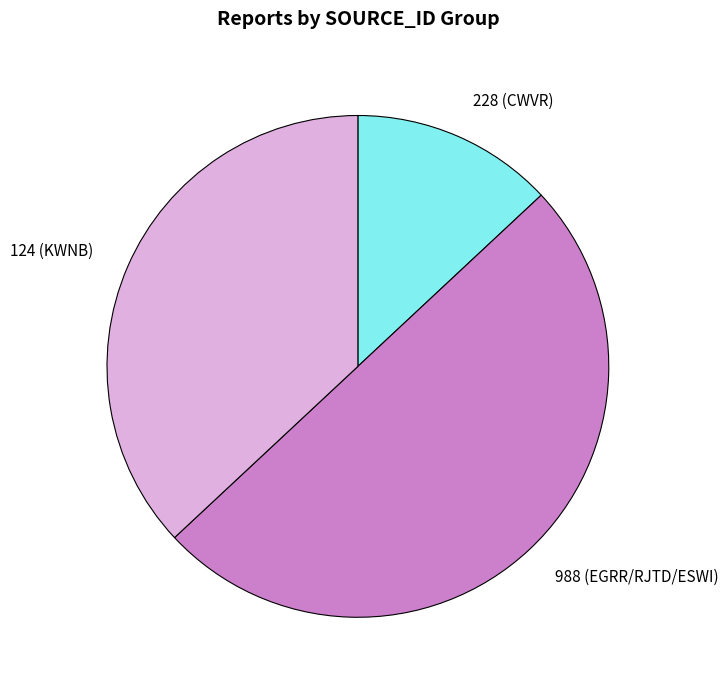

Does 124 (KWNB) represent more than half of the total?

No